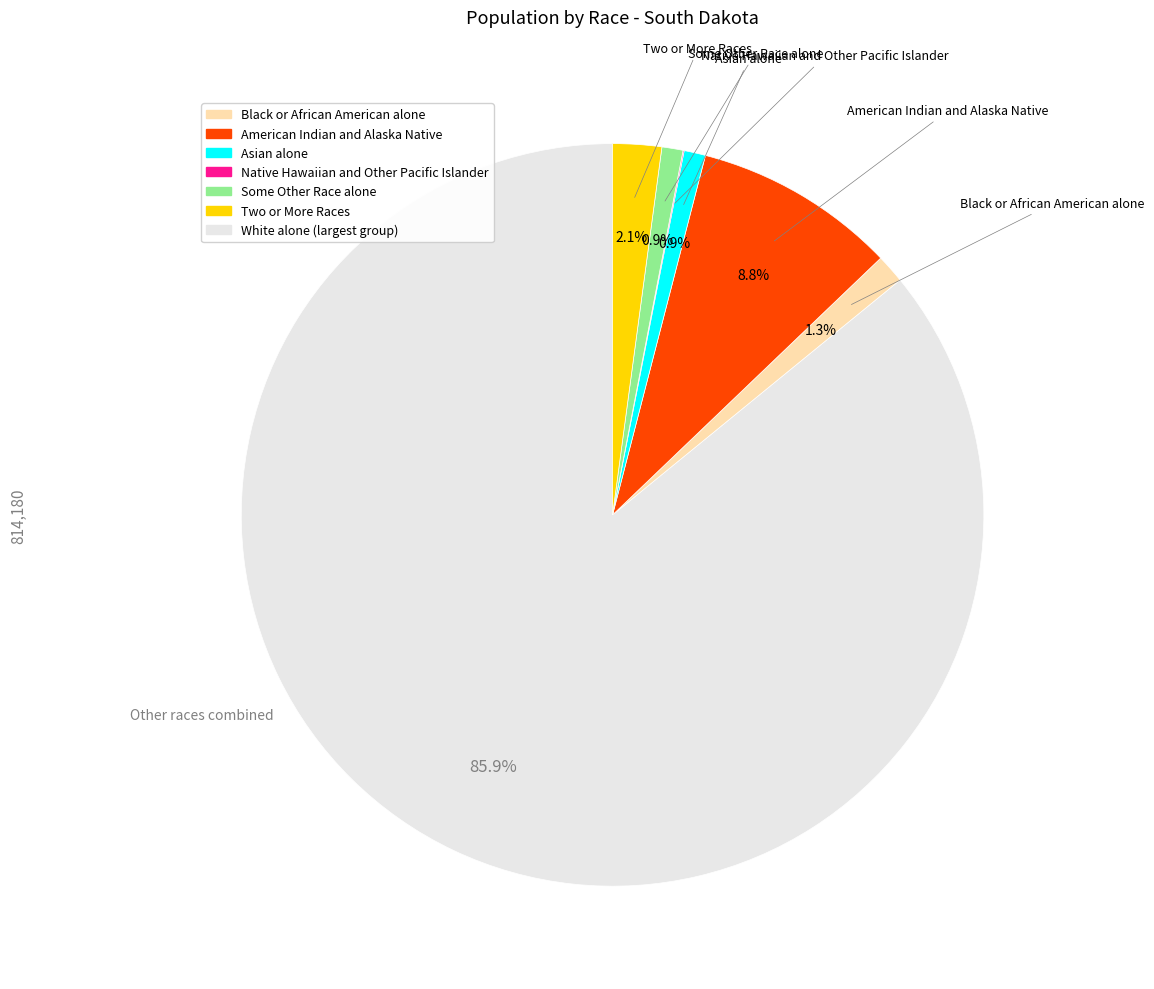

Is there a majority slice in this chart?

Yes